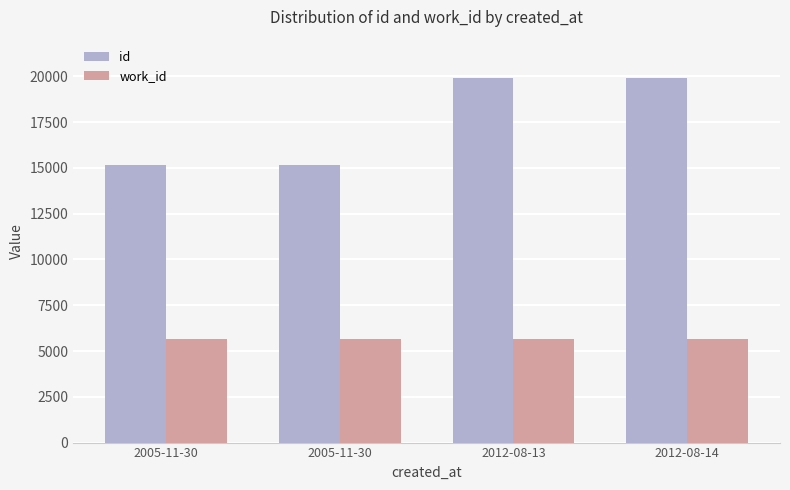

Reading right to left, extract all data points from this chart.

id: 19911	19908	15152	15150
work_id: 5681	5681	5663	5663